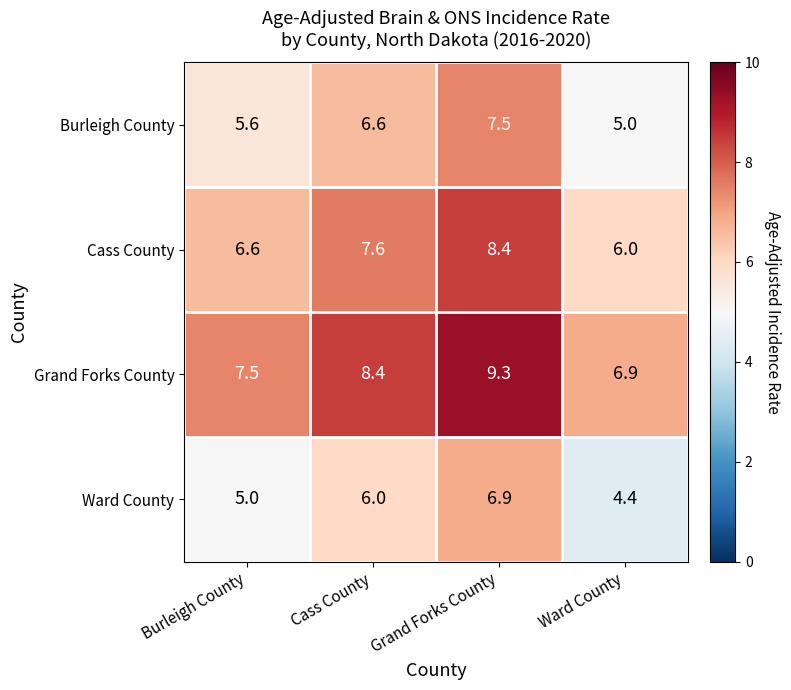

Rank the series by their average value, from lowest to highest.

Ward County, Burleigh County, Cass County, Grand Forks County